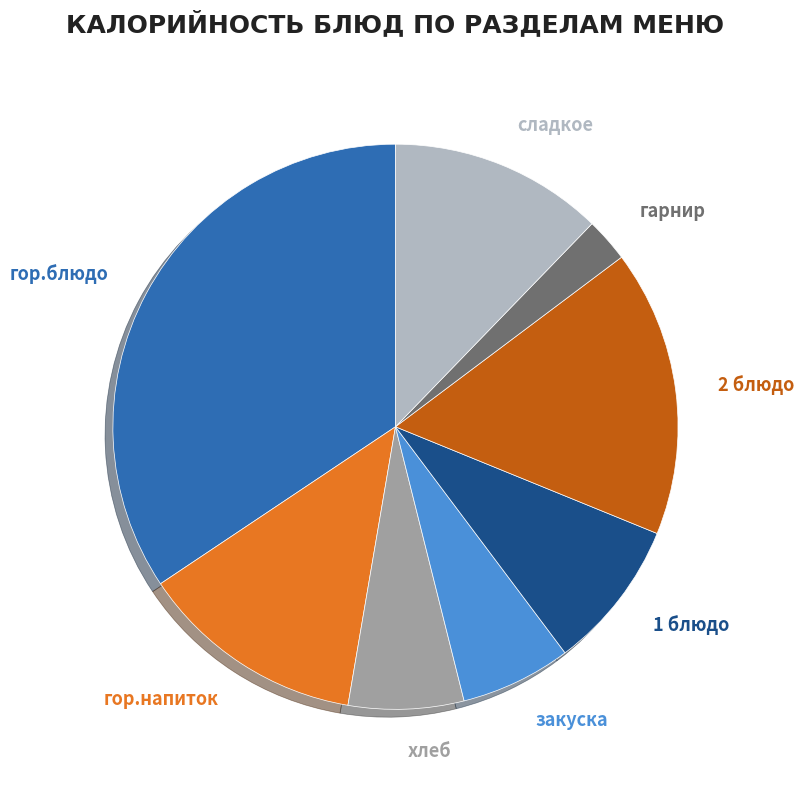

To the nearest percent, what is the average slice percentage?

12%